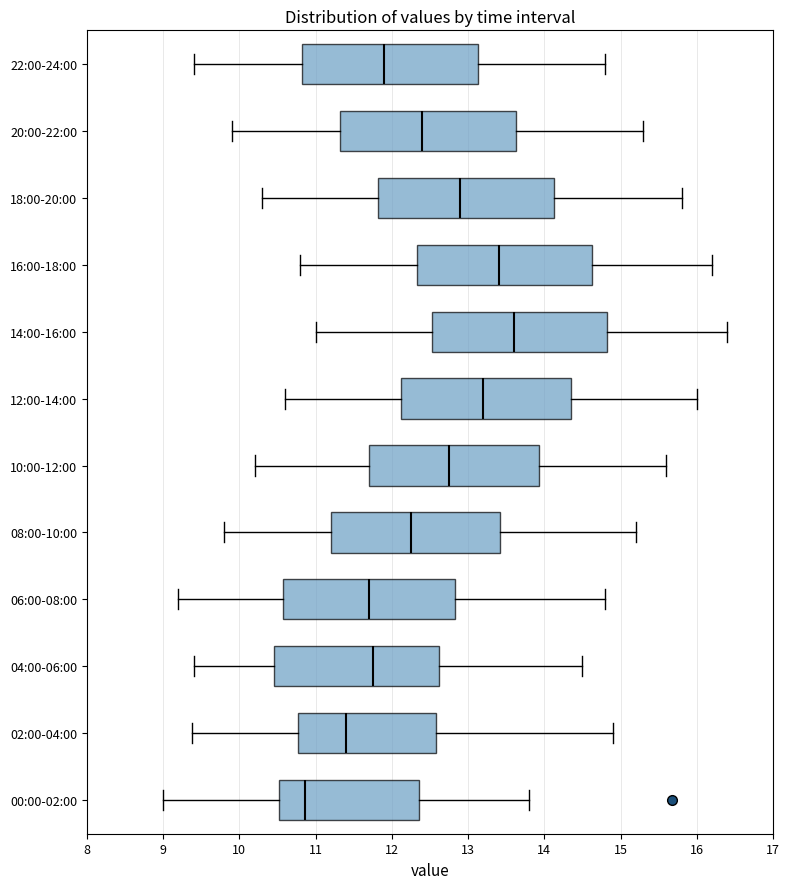

Where does the median line of the box for 06:00-08:00 sit on the x-axis? The values are not printed on the chart, so give them approximately, as read against the axis.

11.7